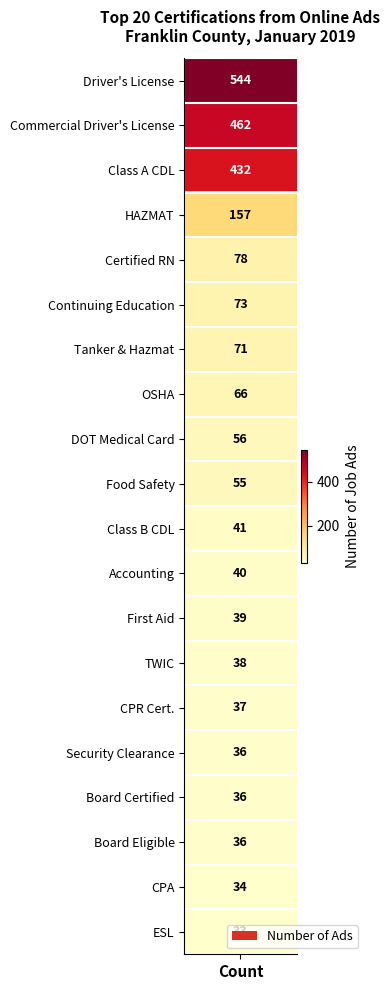

How many data points are above 55?

9